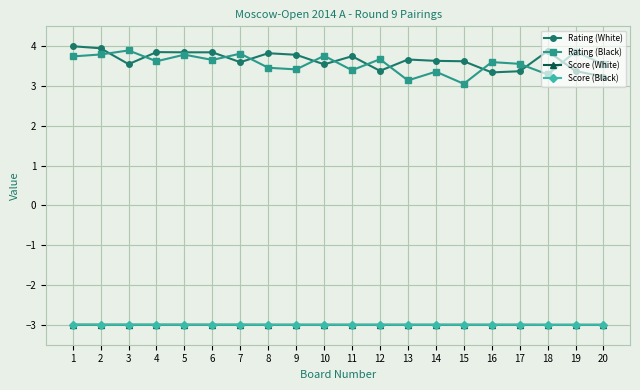

The Rating (White) series shows 3.4 at 12. True or false?

True